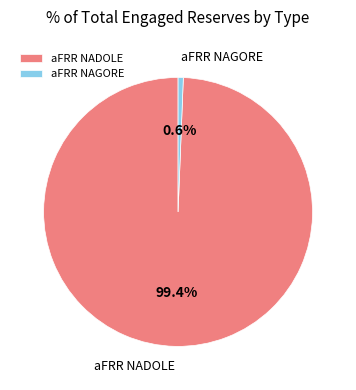

Between aFRR NADOLE and aFRR NAGORE, which is larger?

aFRR NADOLE